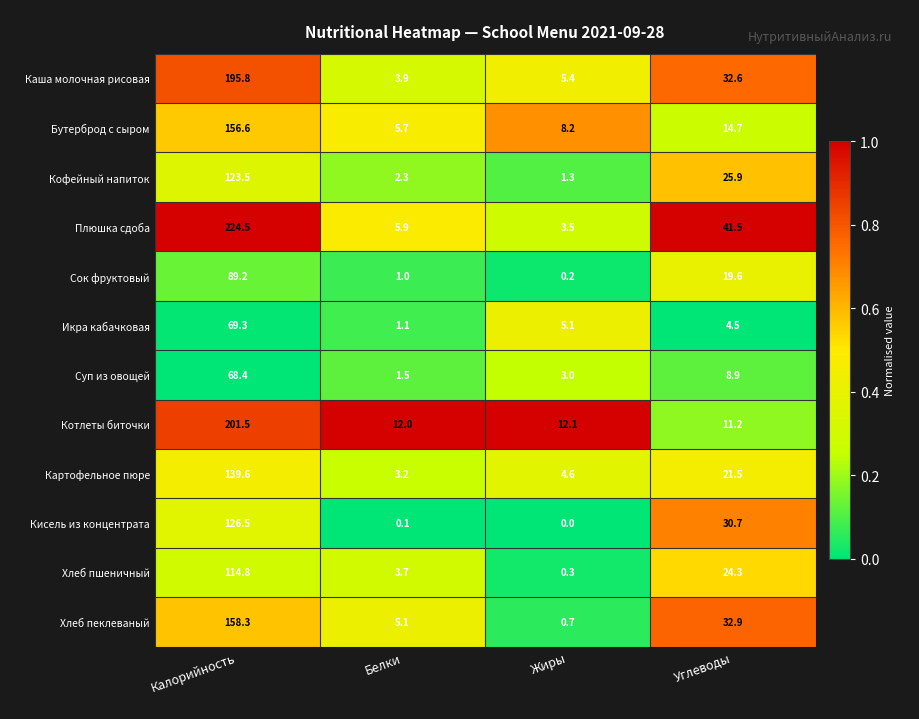

The value of Икра кабачковая at Калорийность is 105.4. True or false?

False